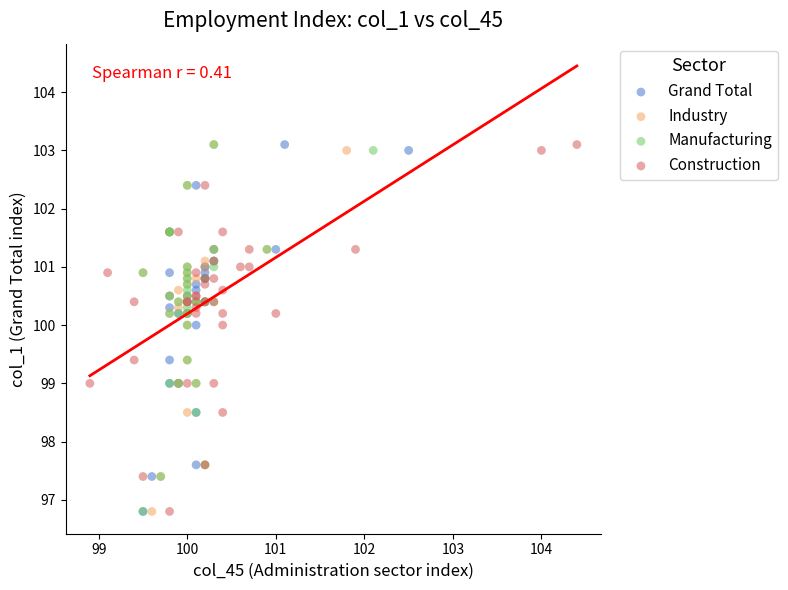

What are all the series names shown in the legend?

Grand Total, Industry, Manufacturing, Construction